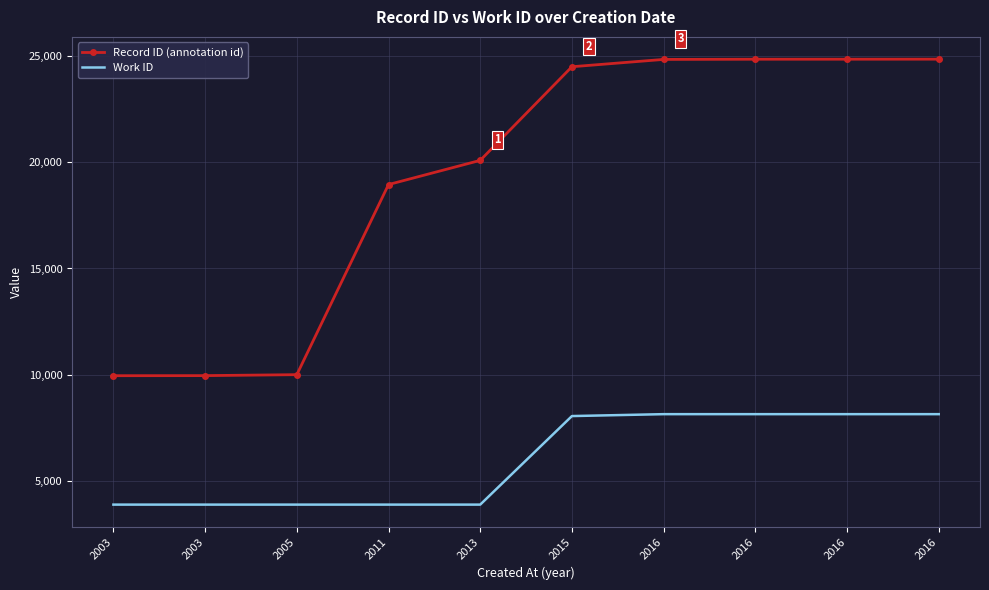

True or false: Work ID has a value of 8131 at 2016.

True